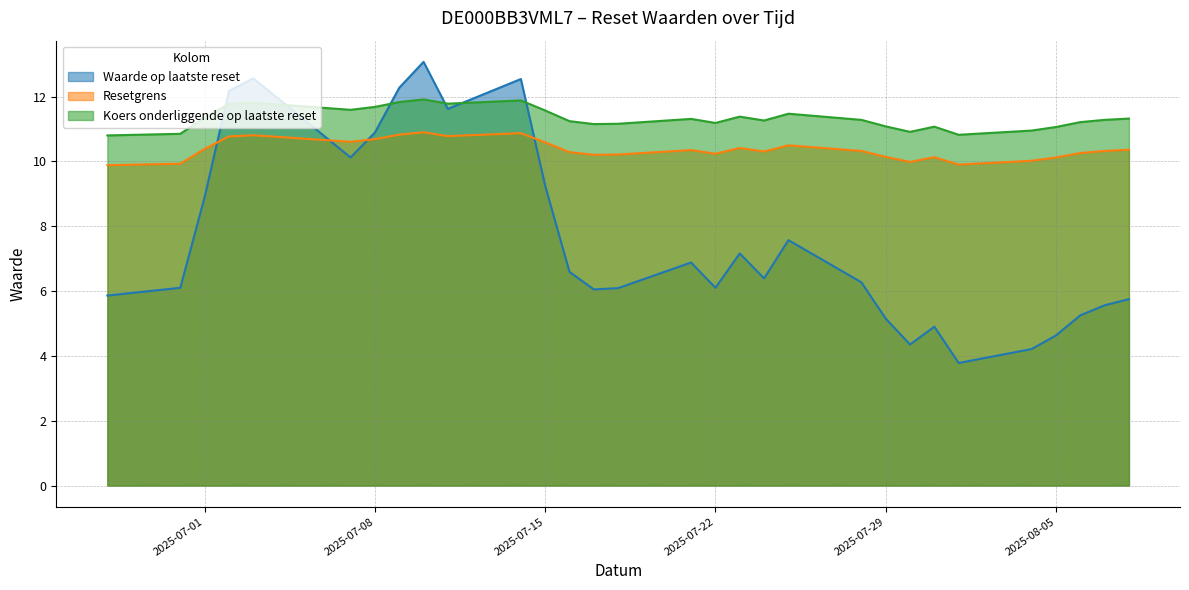

How many series are shown in this chart?

3